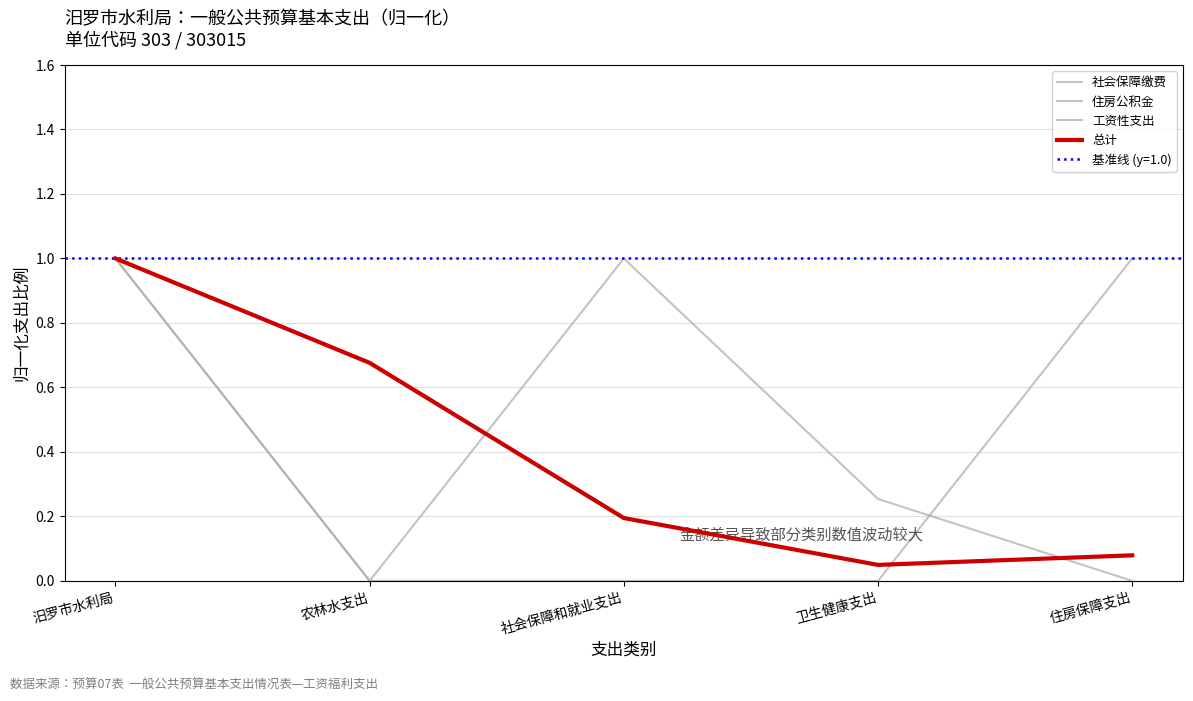

Count the 社会保障缴费 values in the range 0 to 1.

5